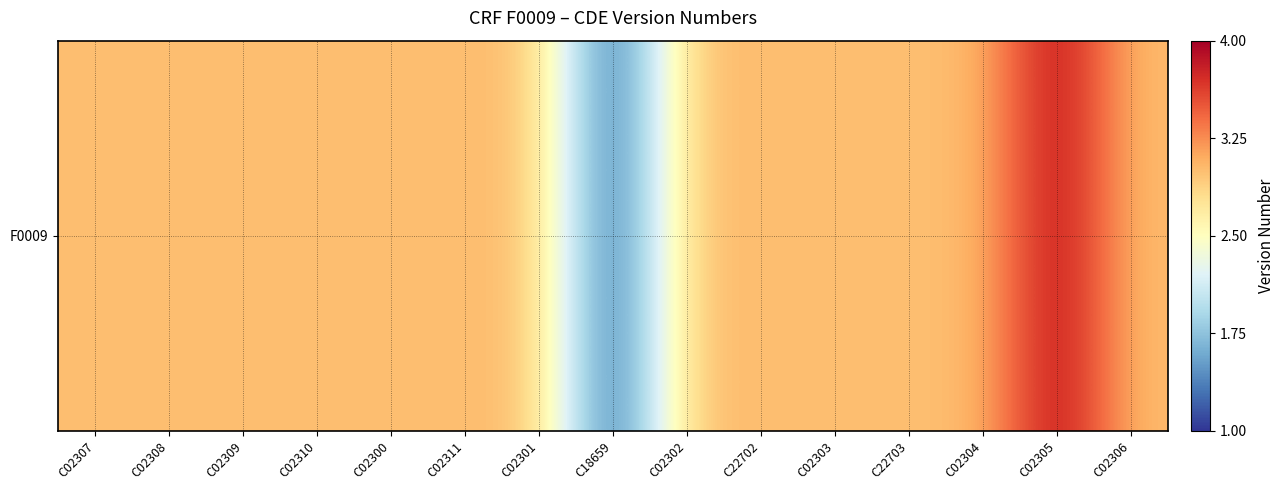

What is the approximate value at C02306?

3